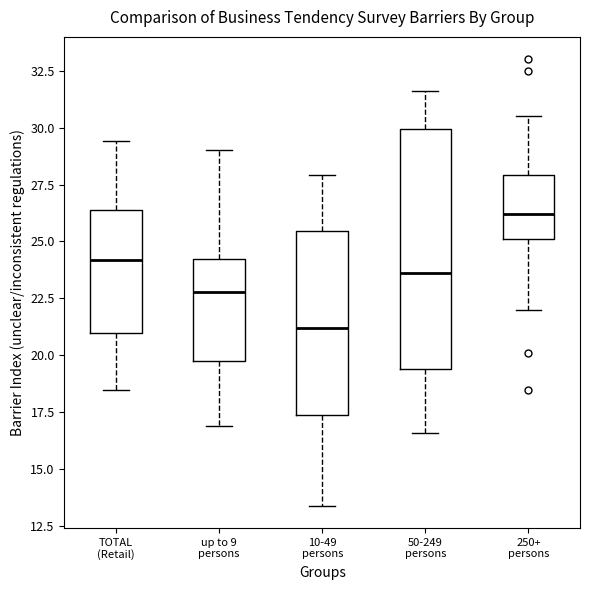

Reading left to right, read every box against the y-axis: the position of its median line, the range the box covers, and the ends of its whiskers. The values are not printed on the chart, so give them approximately, as read against the axis.

TOTAL (Retail): median 24.0, box 21.0 to 26.5, whiskers 18.5 to 29.5
up to 9 persons: median 23.0, box 20.0 to 24.0, whiskers 17.0 to 29.0
10-49 persons: median 21.0, box 17.5 to 25.5, whiskers 13.5 to 28.0
50-249 persons: median 23.5, box 19.5 to 30.0, whiskers 16.5 to 31.5
250+ persons: median 26.0, box 25.0 to 28.0, whiskers 22.0 to 30.5